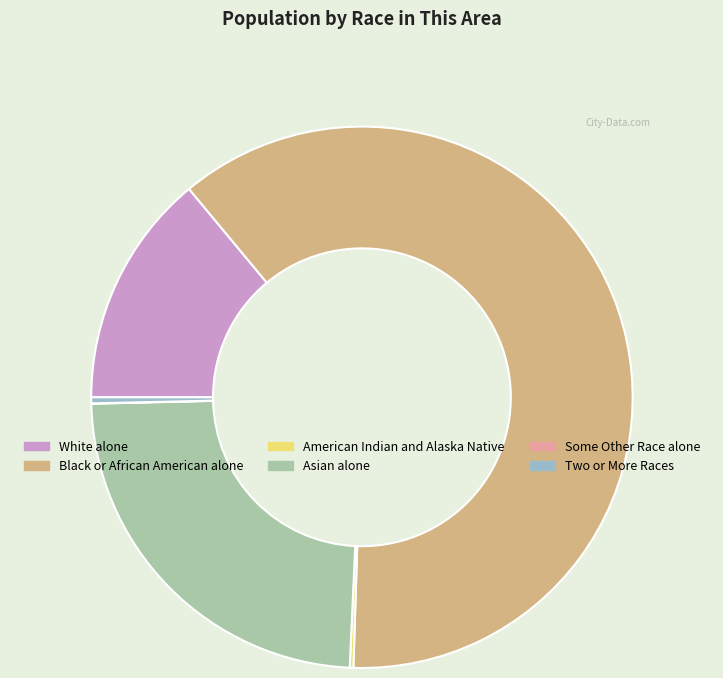

Is it true that Black or African American alone is 62% of the pie?

True